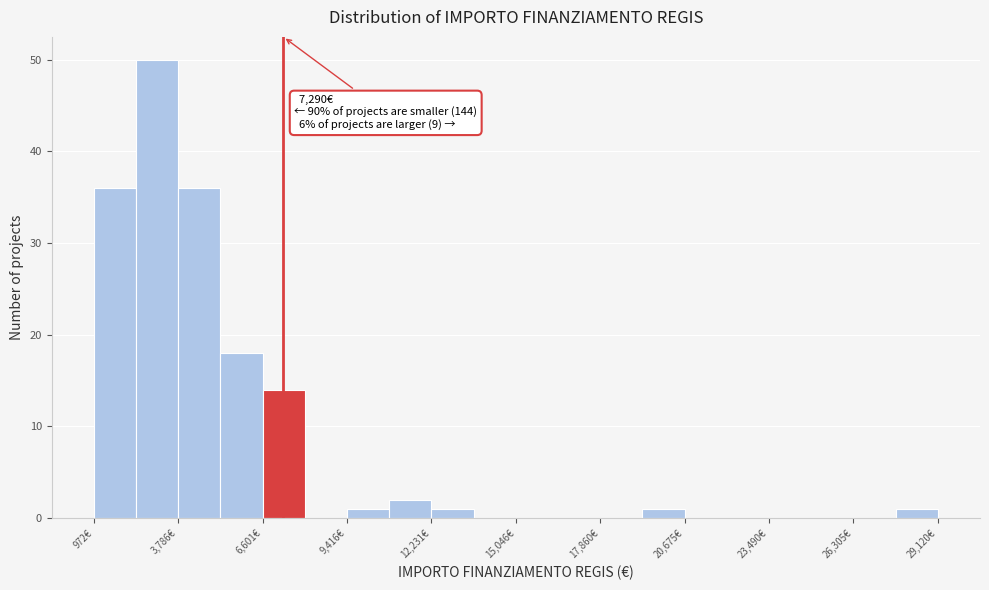

Around what value on the x-axis is the tallest bar? Give the approximate position of its centre, as read against the axis.

3000